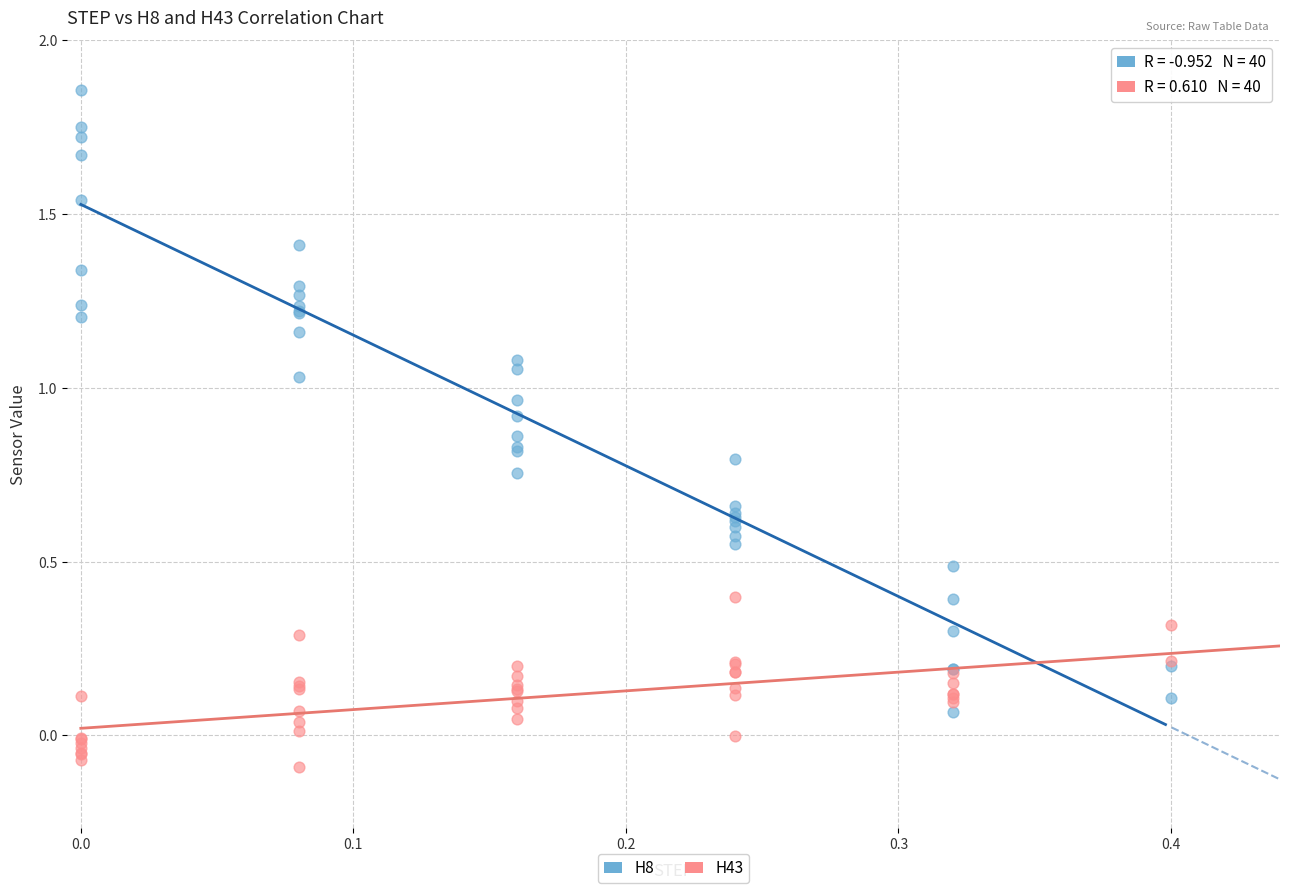

Which series has the widest spread of Y values?

H8